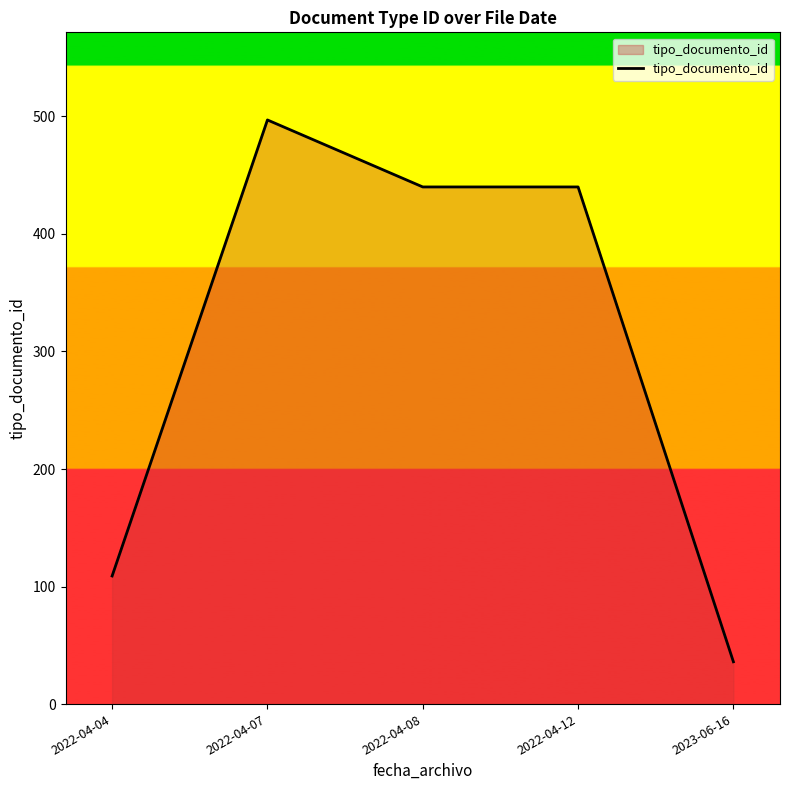

What is the difference between the maximum and minimum values?

461